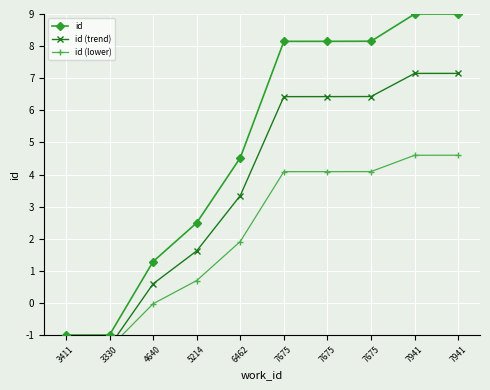

What is the value of the id (lower) point at the 9th from the left?

4.6